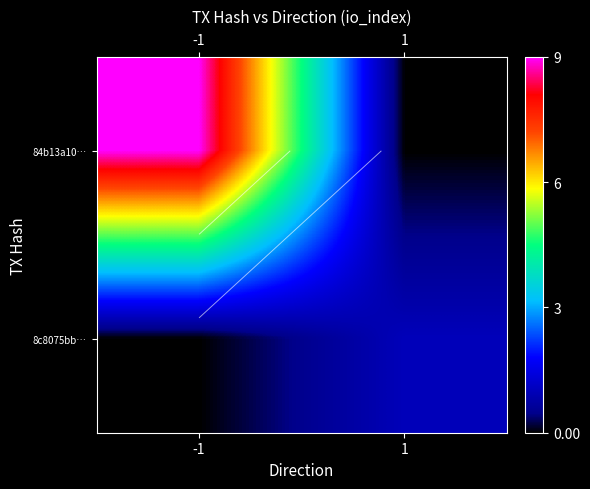

Which label corresponds to the largest value in the chart?

-1